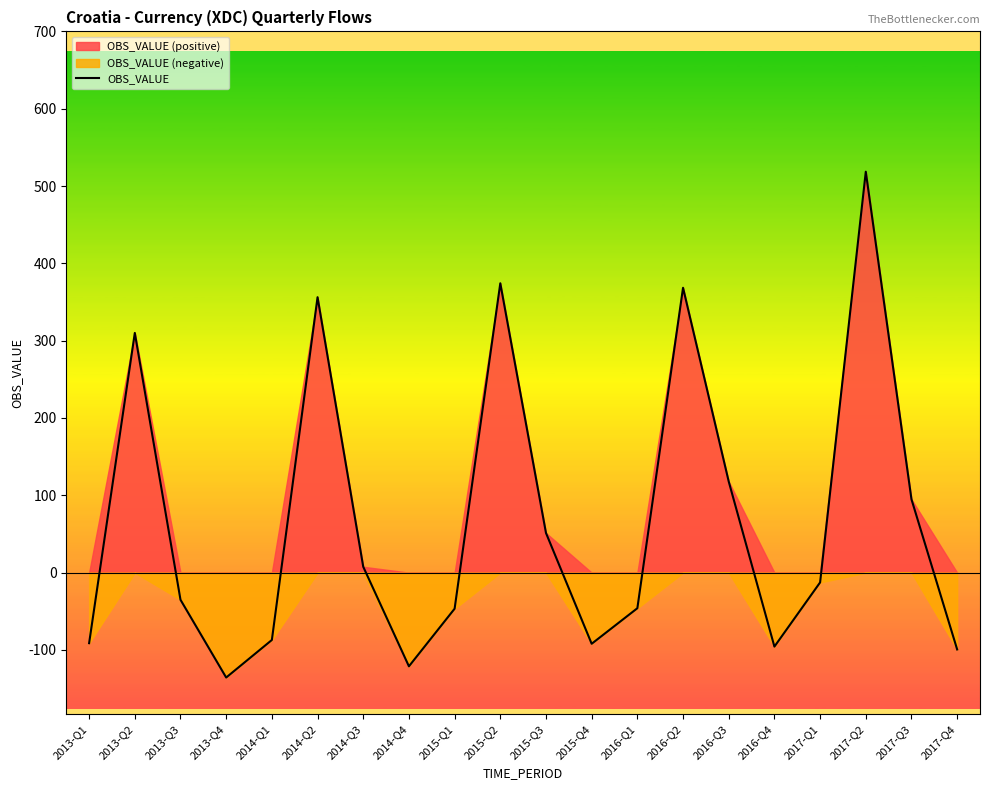

True or false: the data shows 51.3 at 2015-Q3.

True